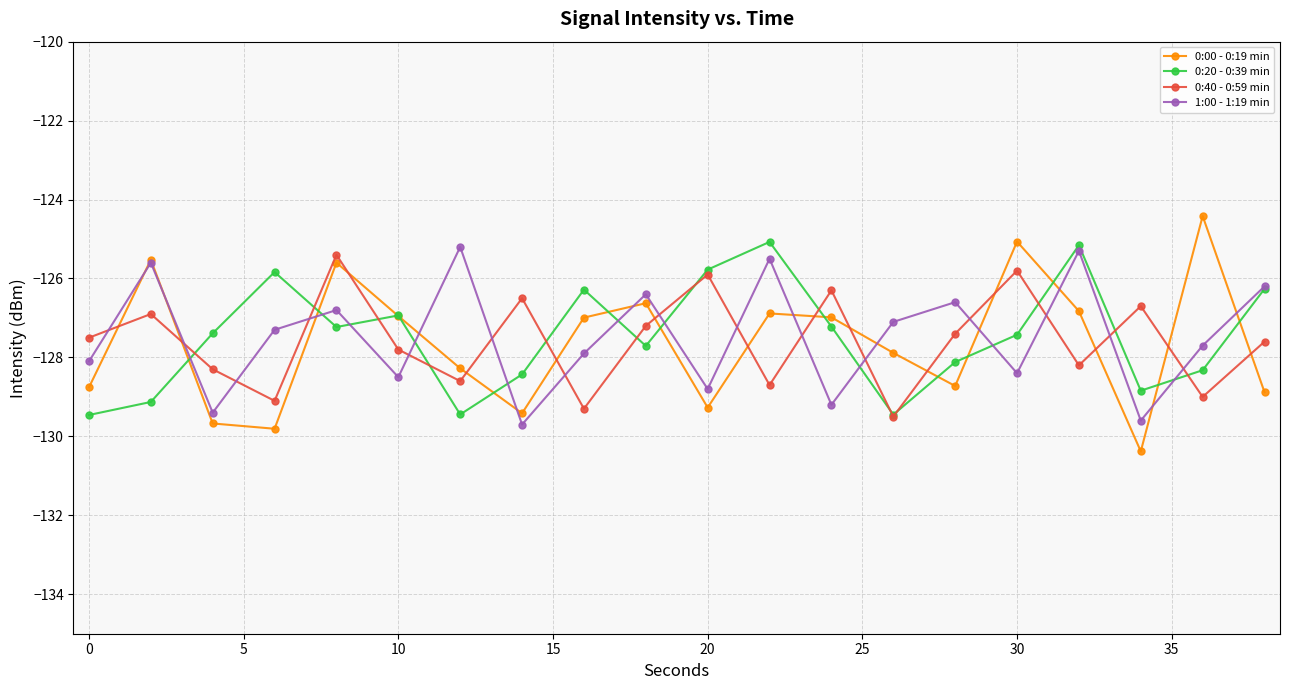

What is the value of the 0:20 - 0:39 min point at the 19th from the left?

-128.3